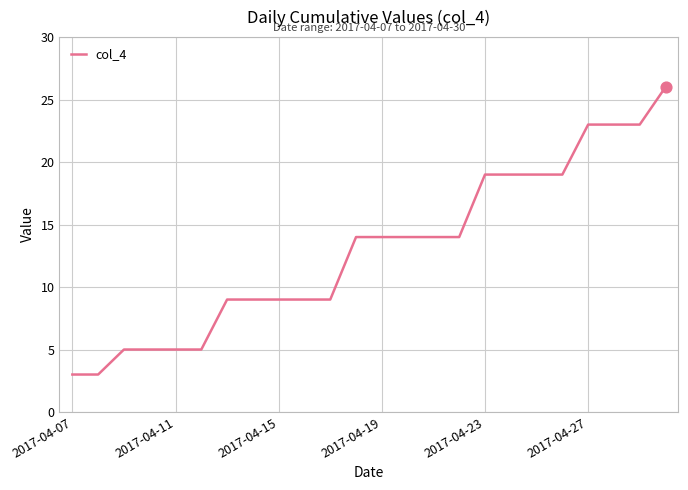

What is the difference between the maximum and minimum values?

23